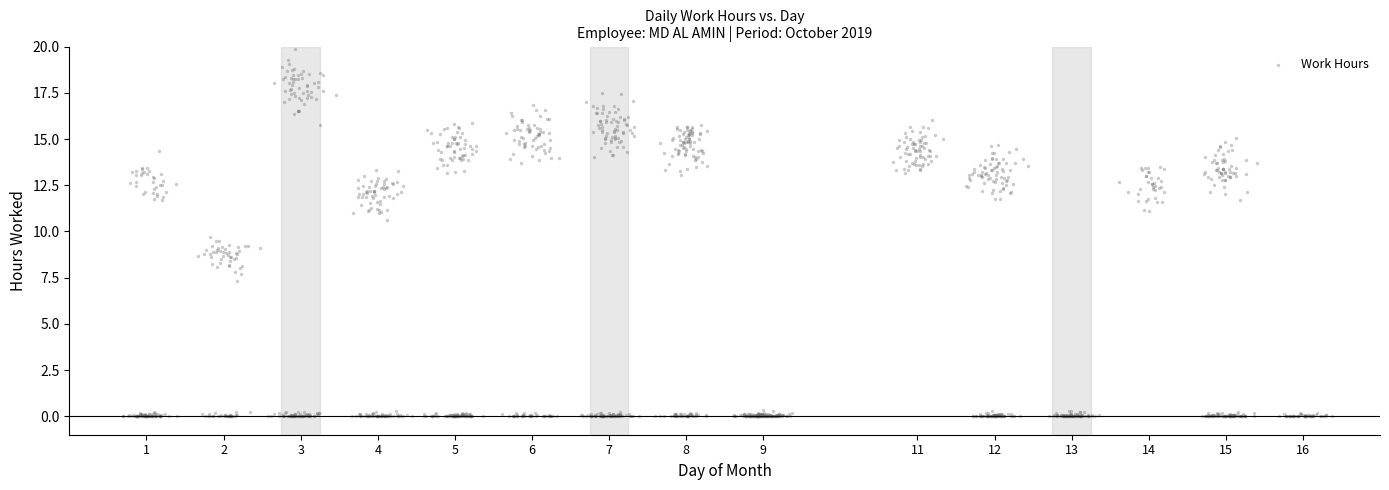

What is the range of X values (max minus min)?

15.7